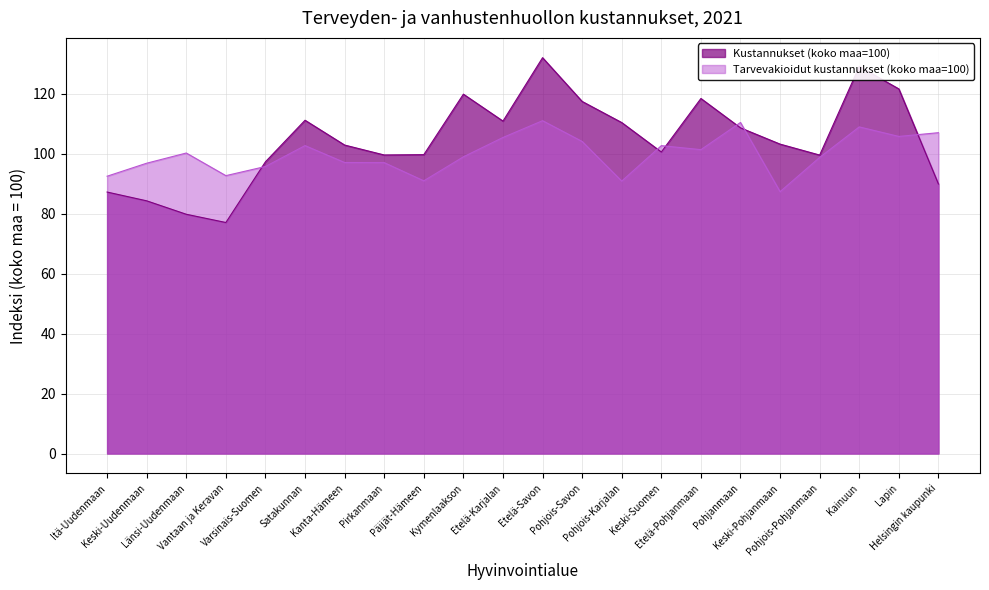

How many times do Kustannukset (koko maa=100) and Tarvevakioidut kustannukset (koko maa=100) cross each other?

6